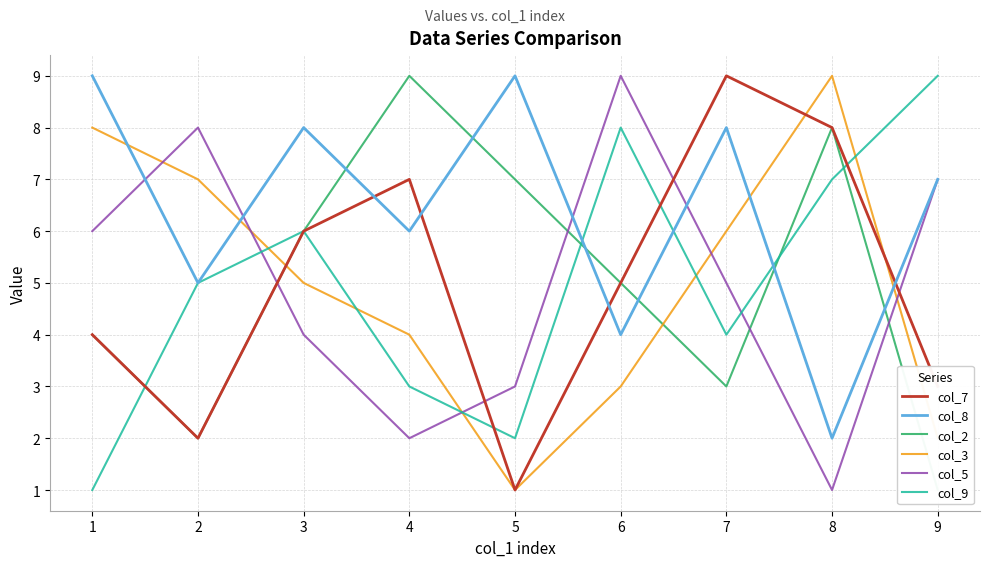

How many series are shown in this chart?

6